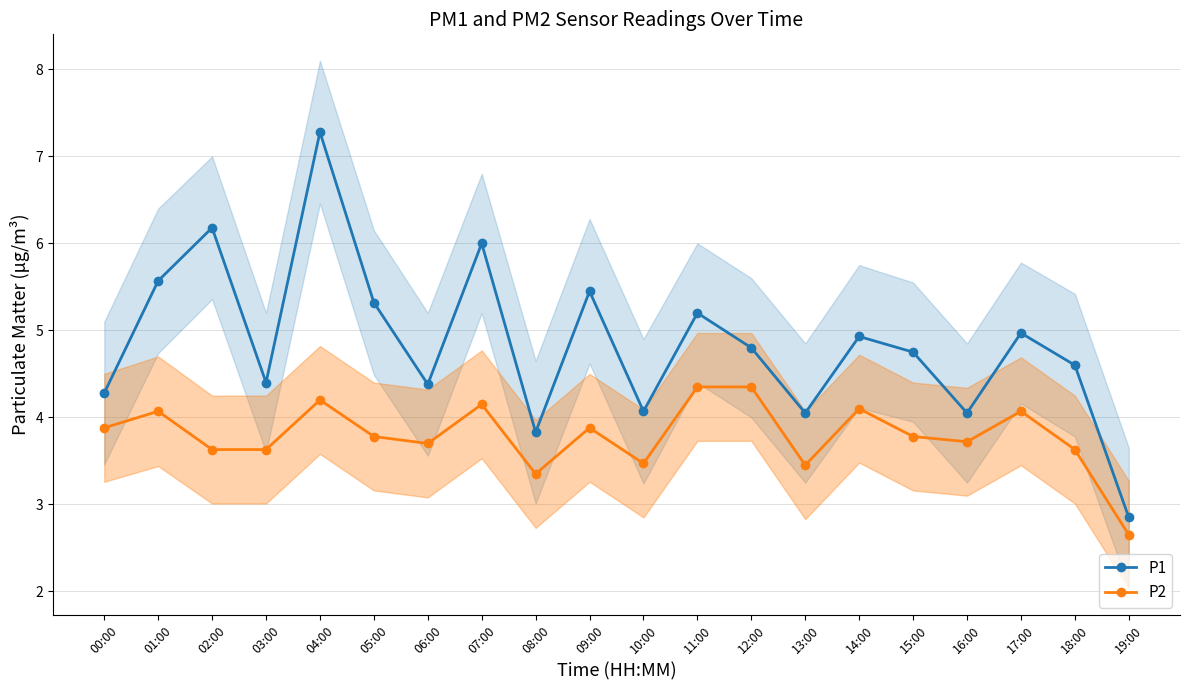

What is the label of the 5th point from the right?

15:00